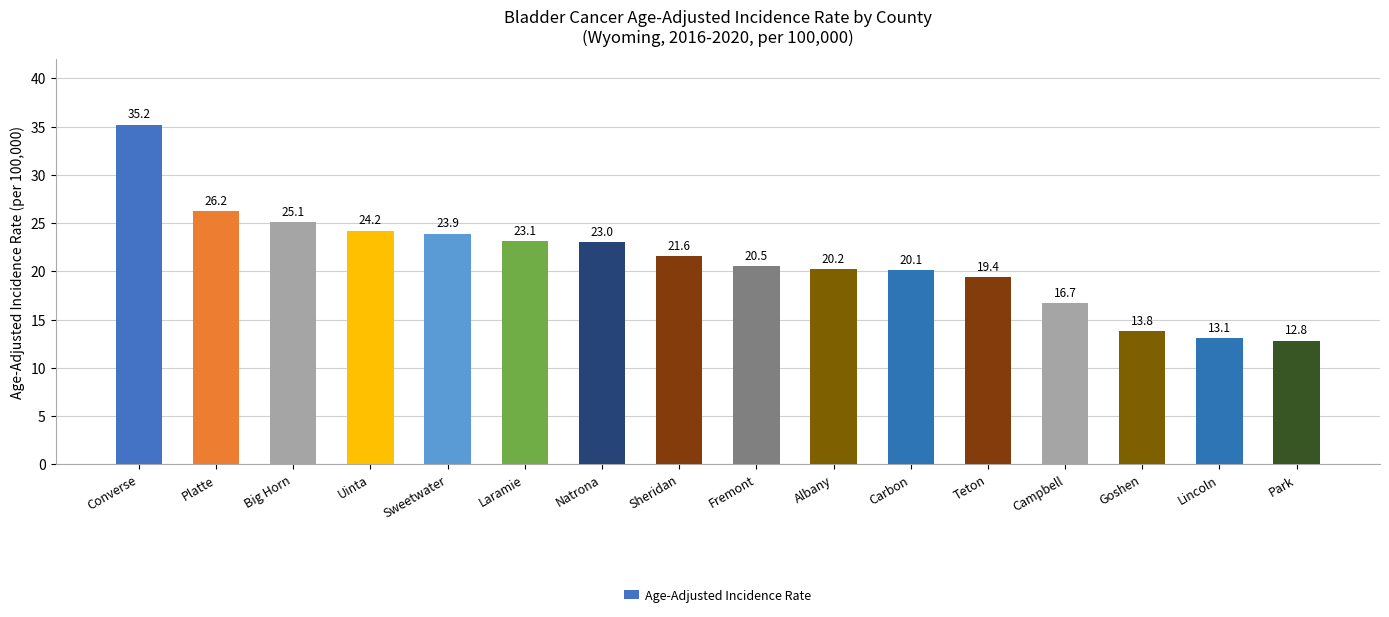

Reading left to right, what are all the values shown in this chart?

Converse=35.2	Platte=26.2	Big Horn=25.1	Uinta=24.2	Sweetwater=23.9	Laramie=23.1	Natrona=23.0	Sheridan=21.6	Fremont=20.5	Albany=20.2	Carbon=20.1	Teton=19.4	Campbell=16.7	Goshen=13.8	Lincoln=13.1	Park=12.8